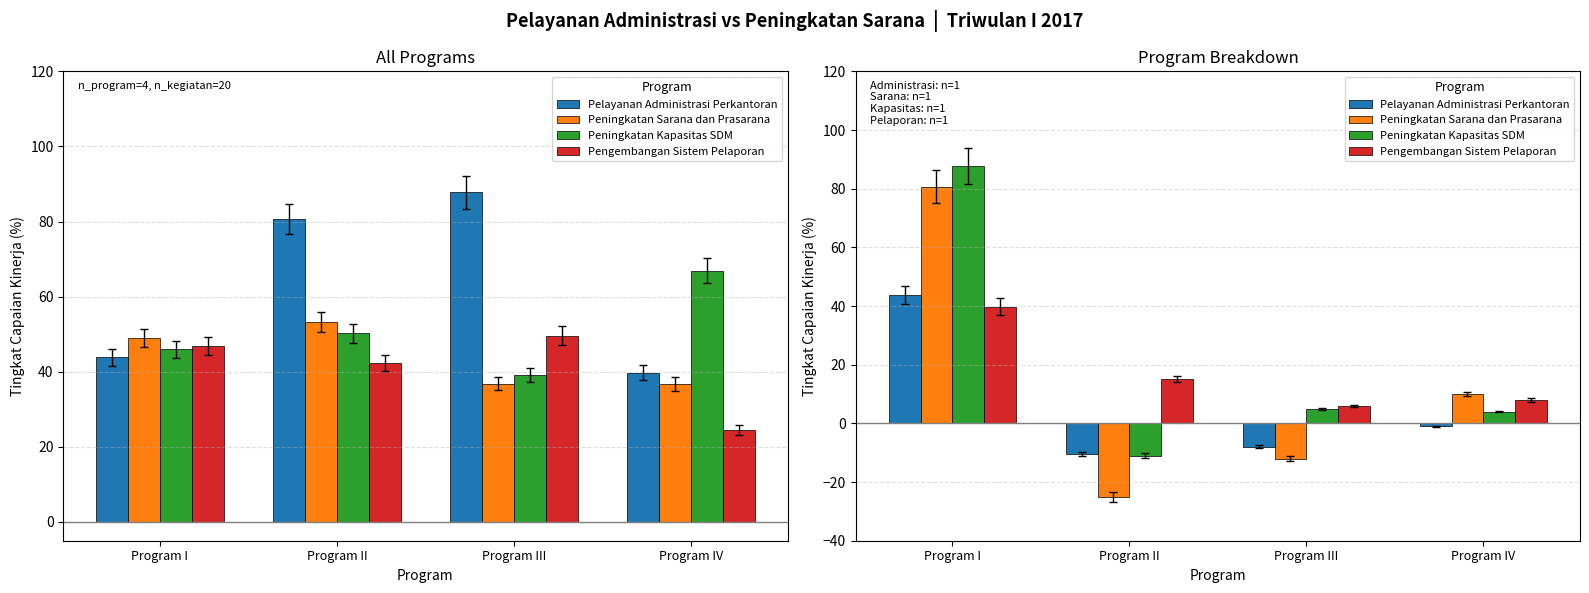

At which label is Pelayanan Administrasi Perkantoran closest to 16?

Program IV